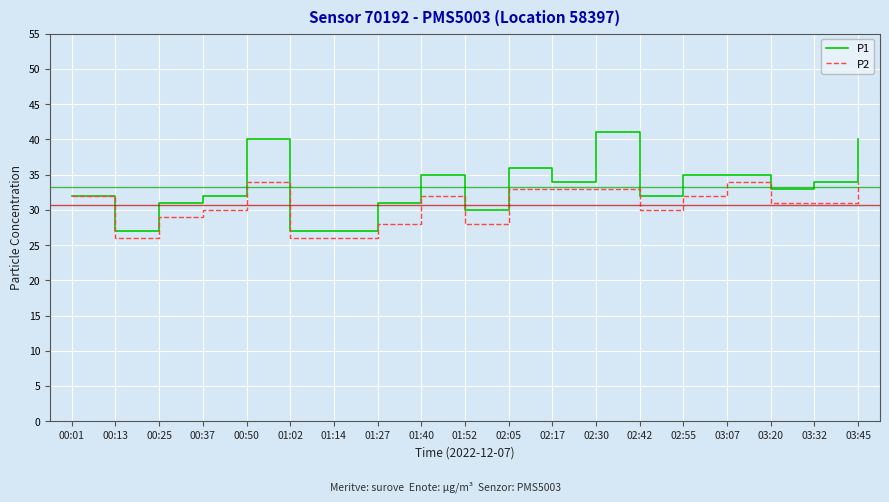

At 01:02, list the series in order from largest to smallest.

P1, P2